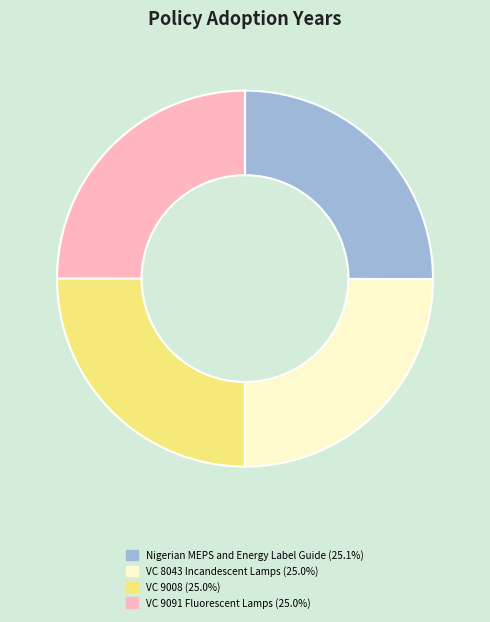

What is the ratio of the value at VC 9008 to the value at Nigerian MEPS and Energy Label Guide?

1.0